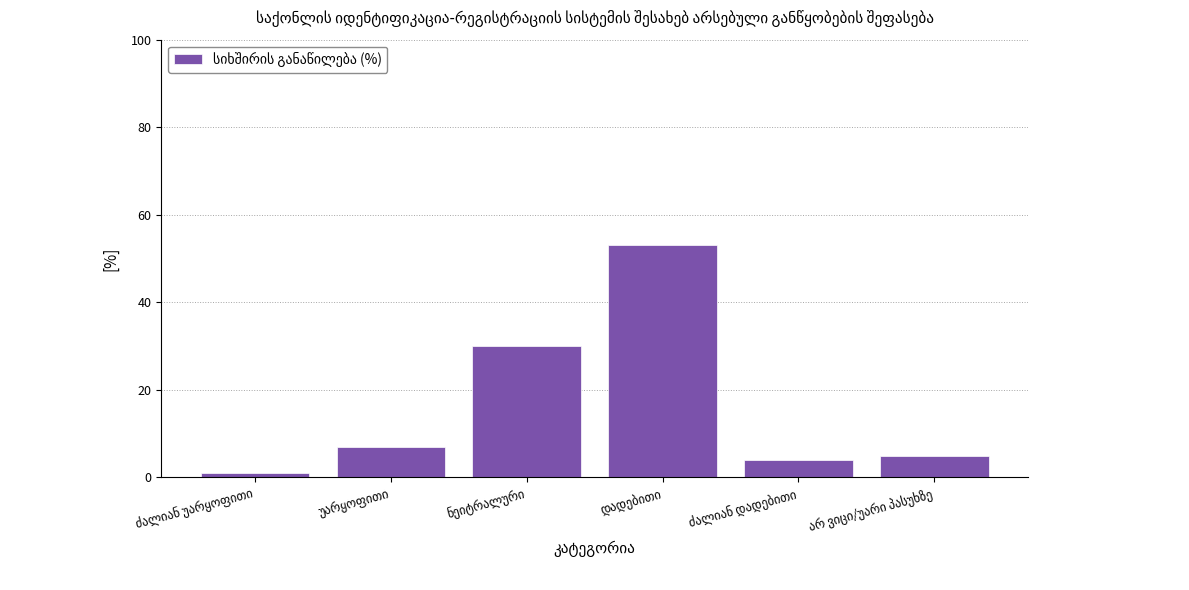

What is the greatest value displayed?

53